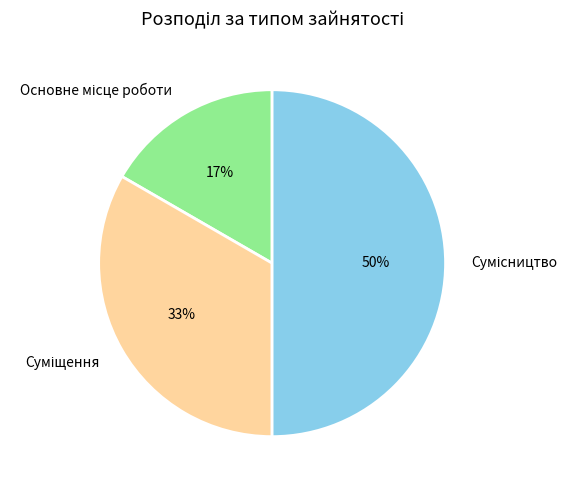

To the nearest percent, what is the average slice percentage?

33%